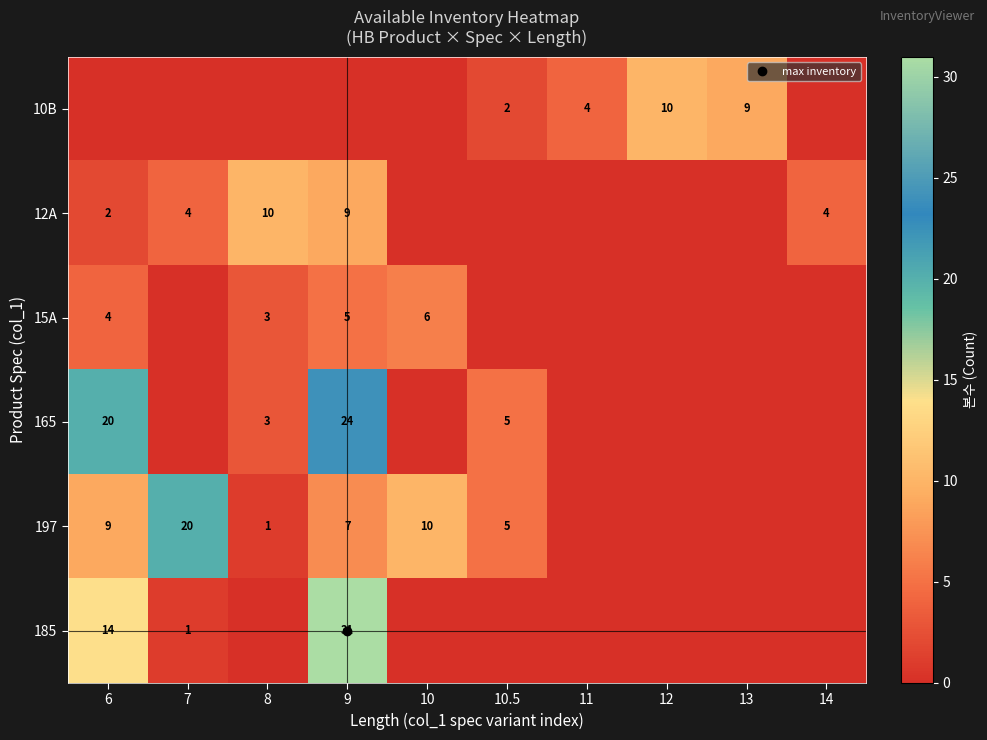

The value of 185 at 8 is 13. True or false?

False